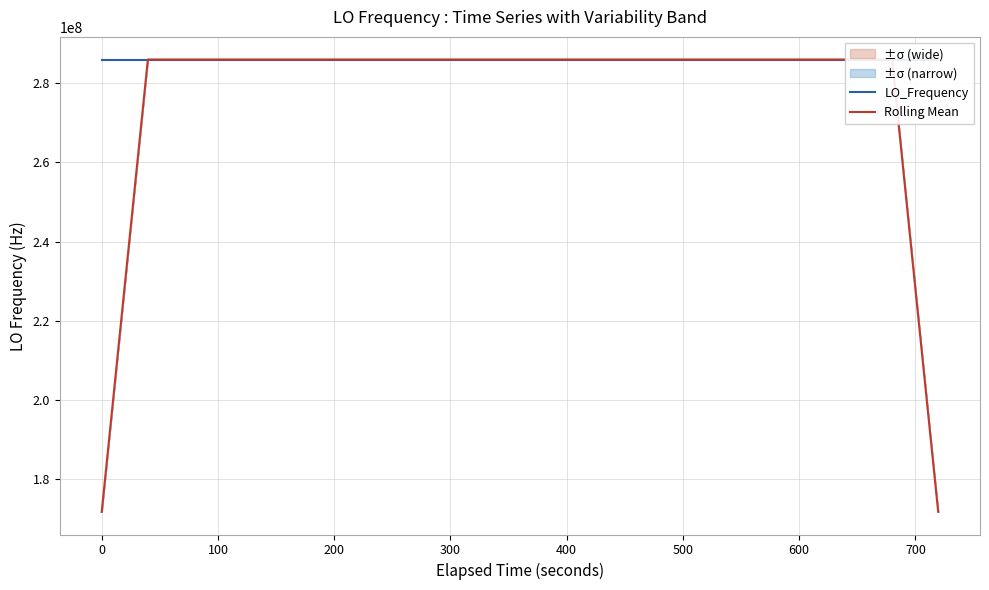

Does the chart display data point markers on the line(s)?

No